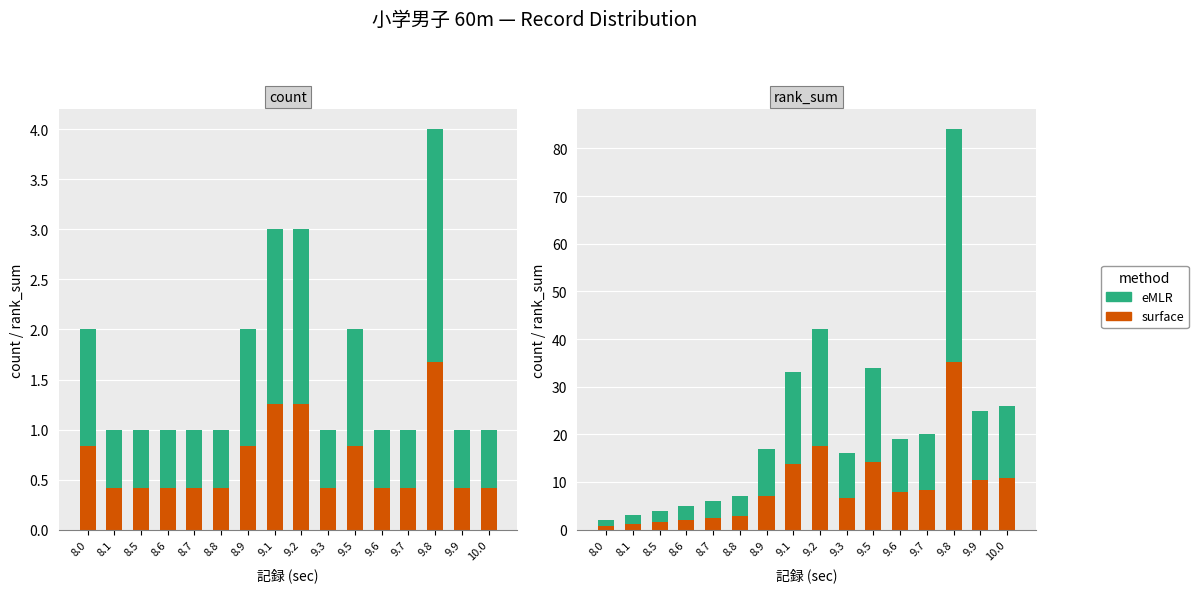

The value of eMLR at 8.7 is 3.5. True or false?

True